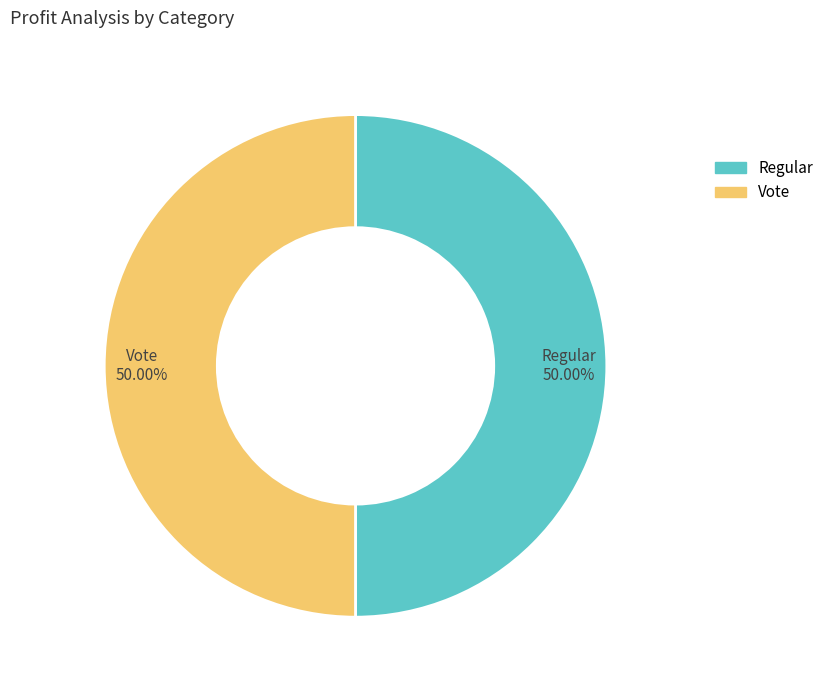

Combined, do Regular and Vote account for over 50%?

Yes